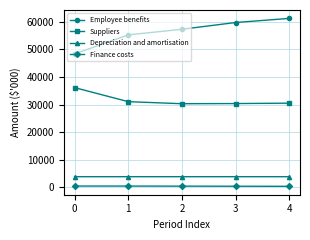

What is the value of the Employee benefits point at the 2nd from the left?

55253